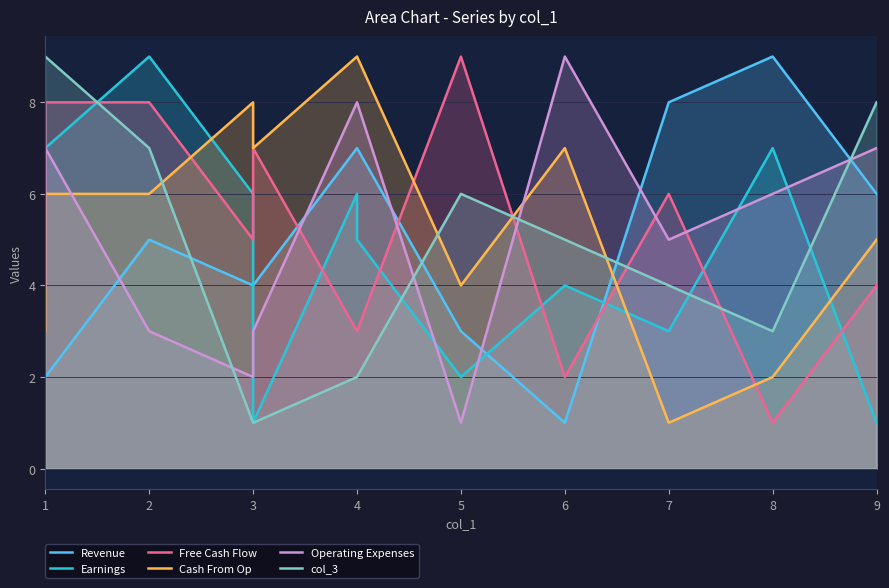

Rank the series by their maximum value, from lowest to highest.

Revenue, Earnings, Free Cash Flow, Cash From Op, Operating Expenses, col_3